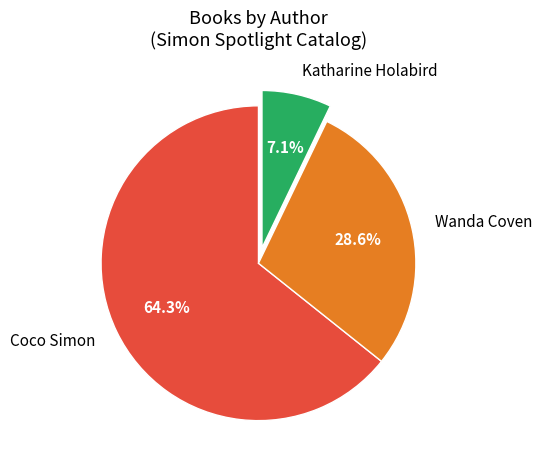

What is the total percentage of Coco Simon and Katharine Holabird?

71.4%